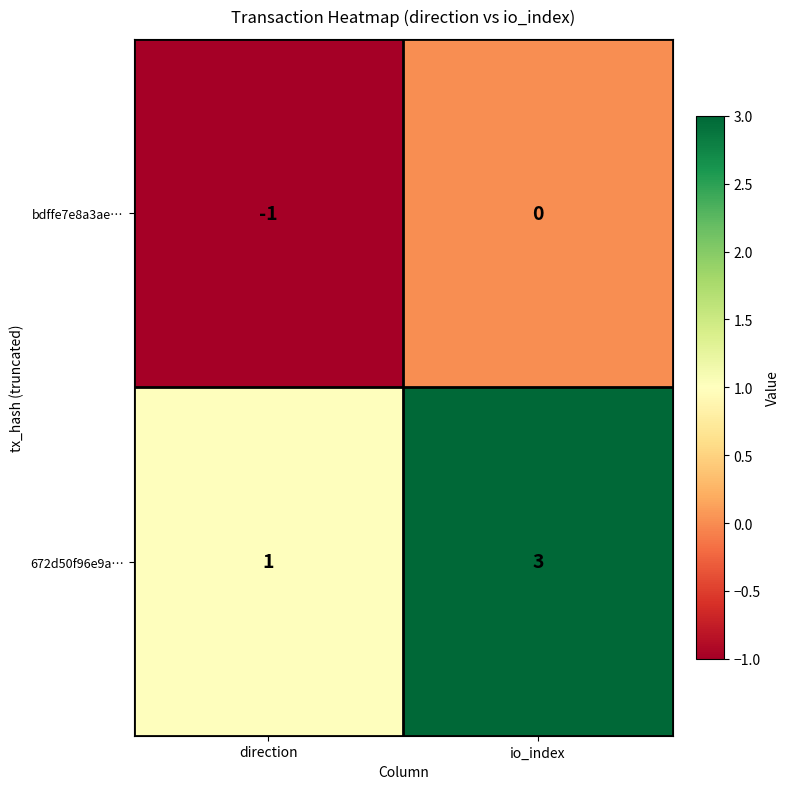

What is the spread (max minus min) of values at direction?

2